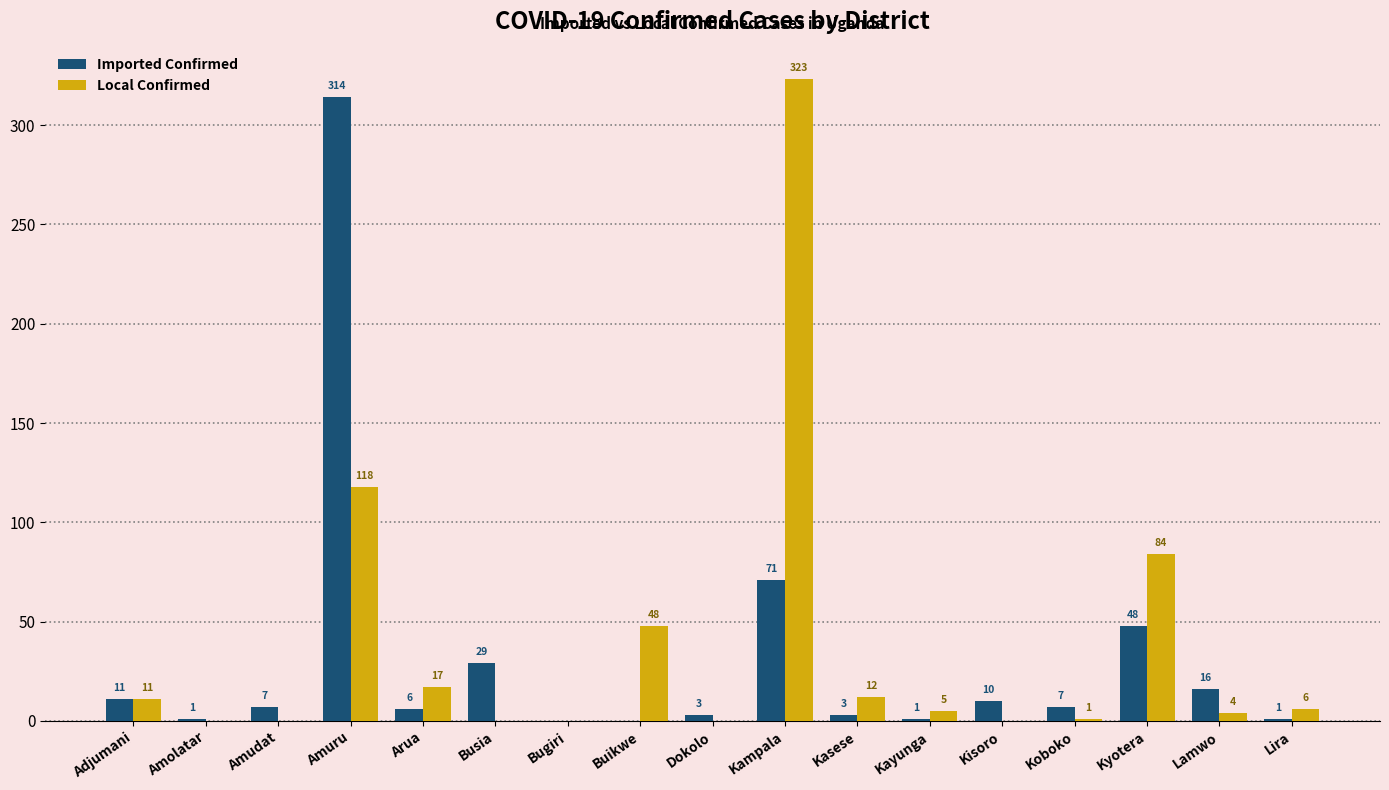

The value of Imported Confirmed at Kasese is 3. True or false?

True